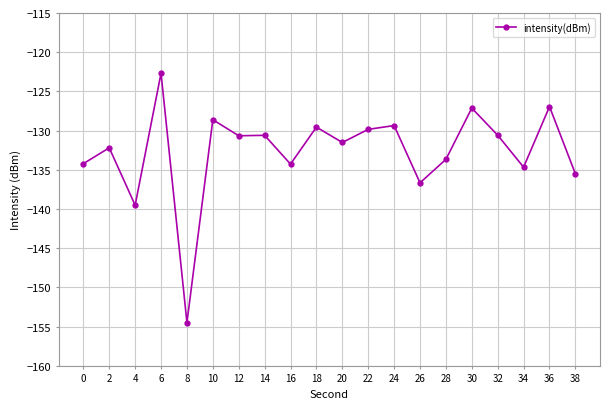

The chart shows a value of -130.6 at 14. True or false?

True